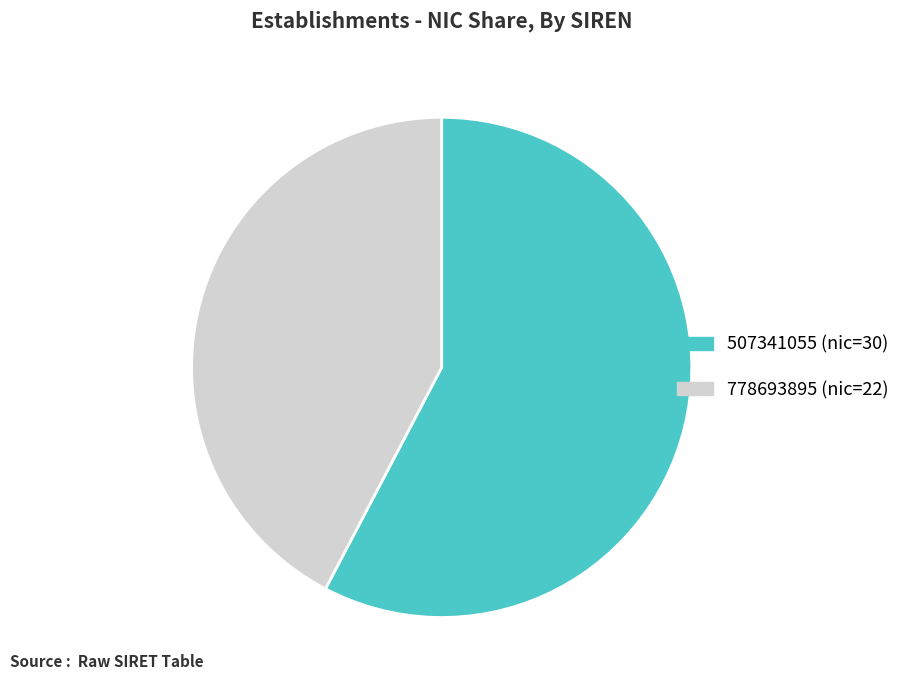

Do 778693895 (nic=22) and 507341055 (nic=30) together represent more than half of the pie?

Yes